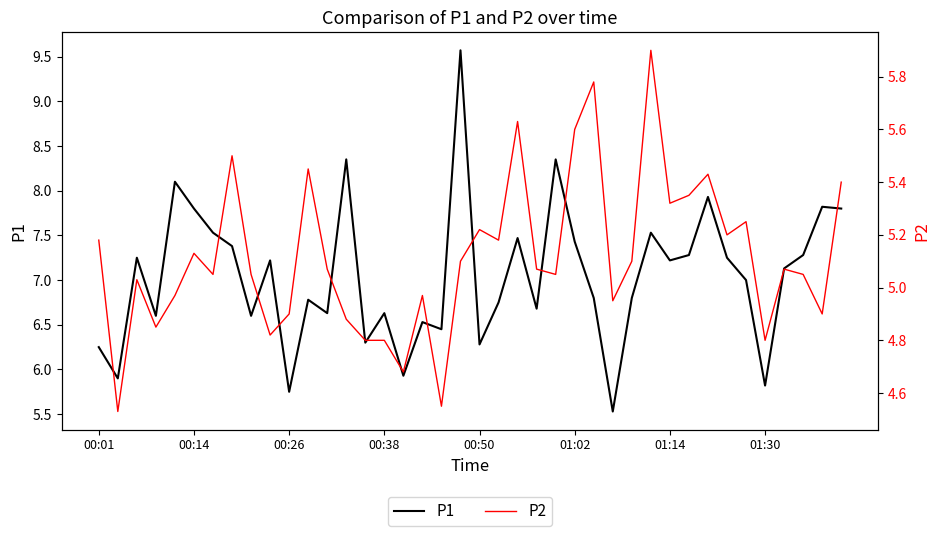

True or false: P2 and P1 cross at least once.

False